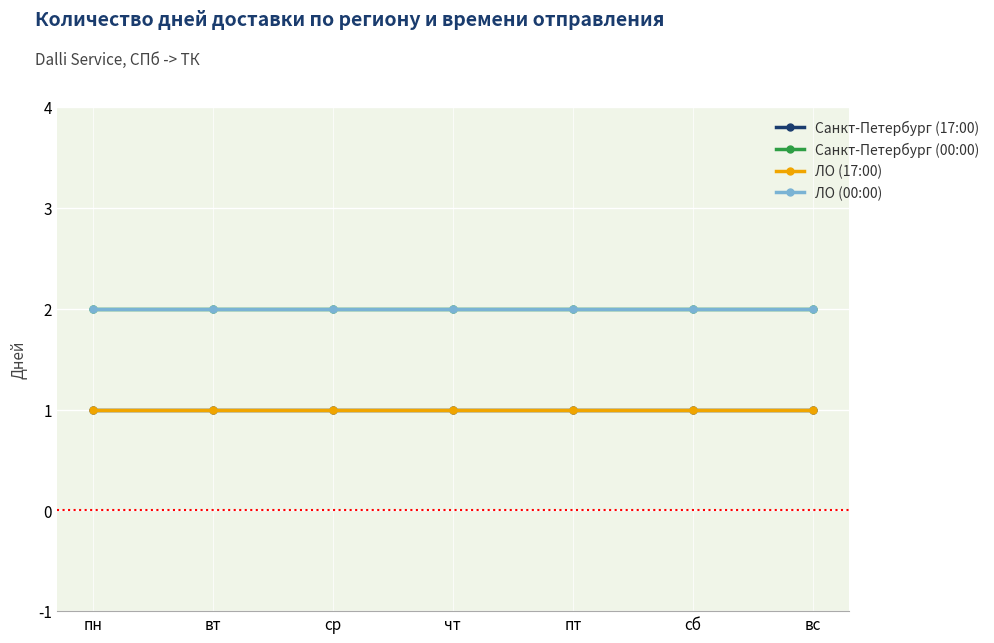

Does the chart have visible grid lines?

Yes